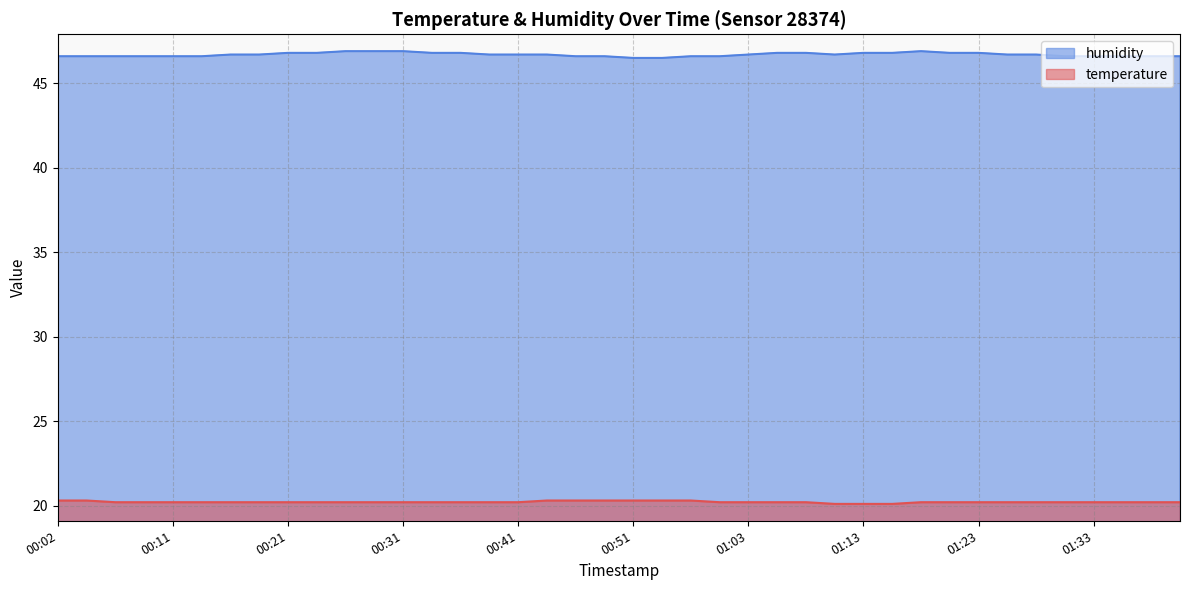

Reading left to right, transcribe all the data shown in this chart.

temperature: 20.3	20.3	20.2	20.2	20.2	20.2	20.2	20.2	20.2	20.2	20.2	20.2	20.2	20.2	20.2	20.2	20.2	20.3	20.3	20.3	20.3	20.3	20.3	20.2	20.2	20.2	20.2	20.1	20.1	20.1	20.2	20.2	20.2	20.2	20.2	20.2	20.2	20.2	20.2	20.2
humidity: 46.6	46.6	46.6	46.6	46.6	46.6	46.7	46.7	46.8	46.8	46.9	46.9	46.9	46.8	46.8	46.7	46.7	46.7	46.6	46.6	46.5	46.5	46.6	46.6	46.7	46.8	46.8	46.7	46.8	46.8	46.9	46.8	46.8	46.7	46.7	46.6	46.6	46.6	46.6	46.6